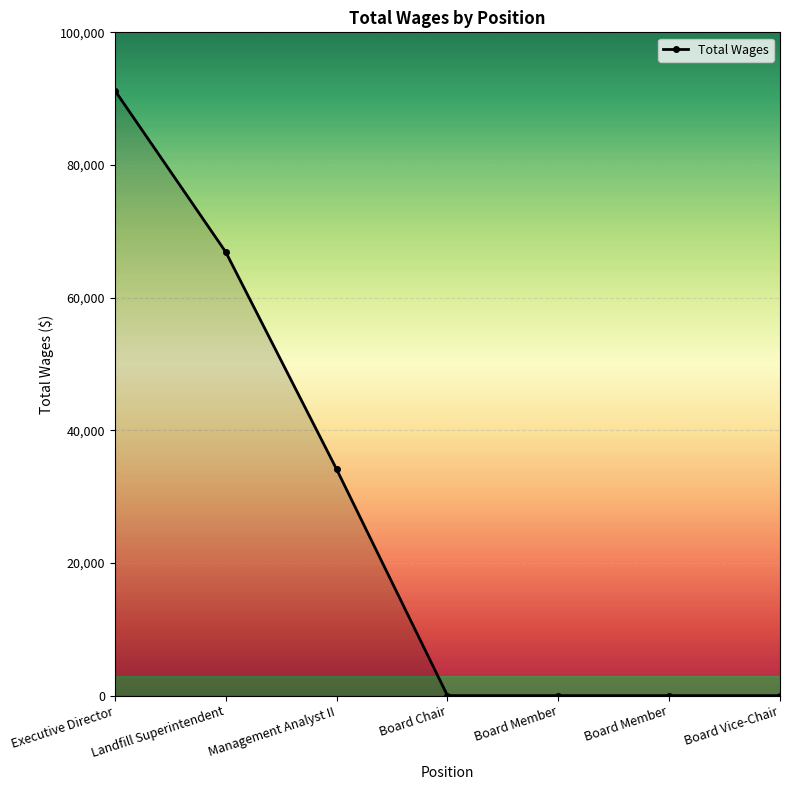

How many categories are shown in the chart?

7